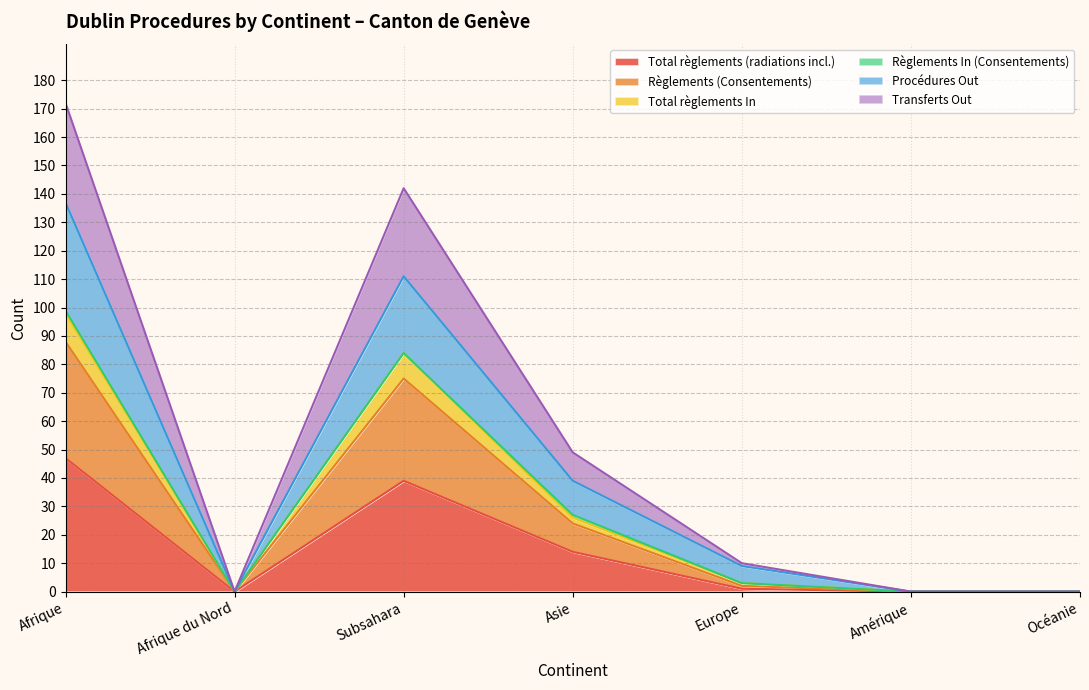

At which label does Total règlements (radiations incl.) reach its peak?

Afrique